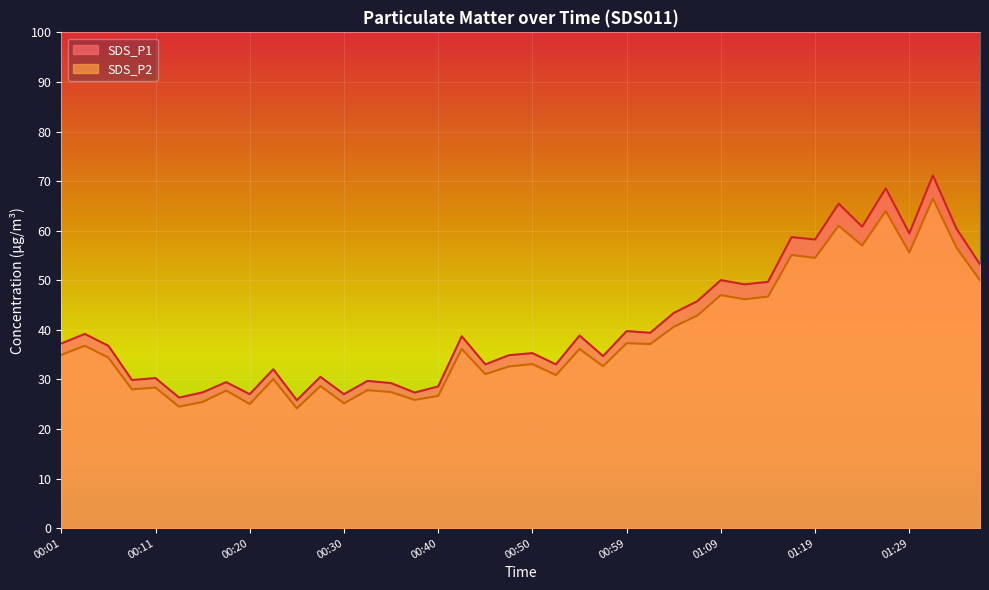

Where is the first local maximum for SDS_P1?

00:03